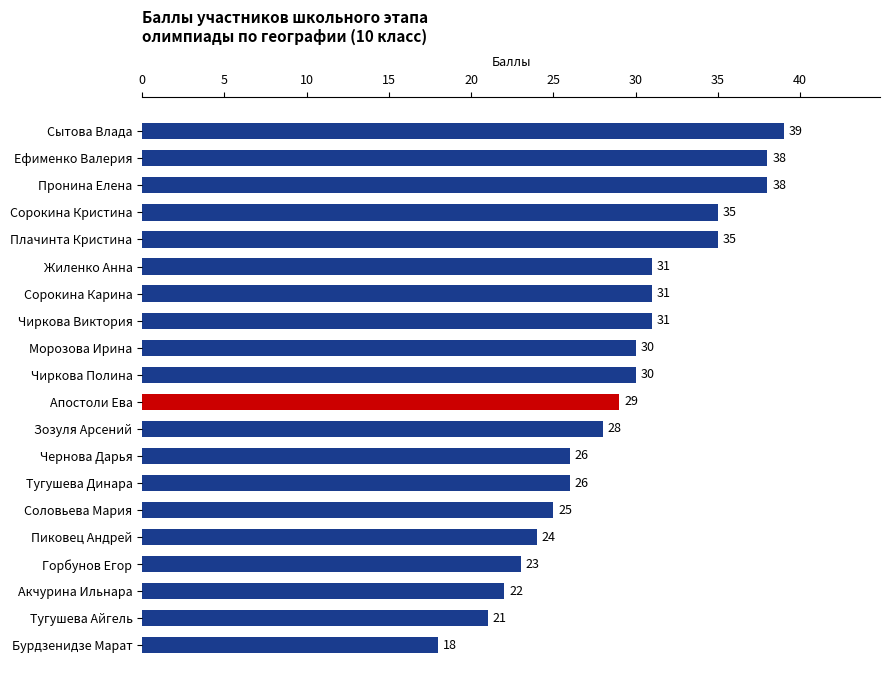

At which category does the chart reach its minimum across all series?

Бурдзенидзе Марат